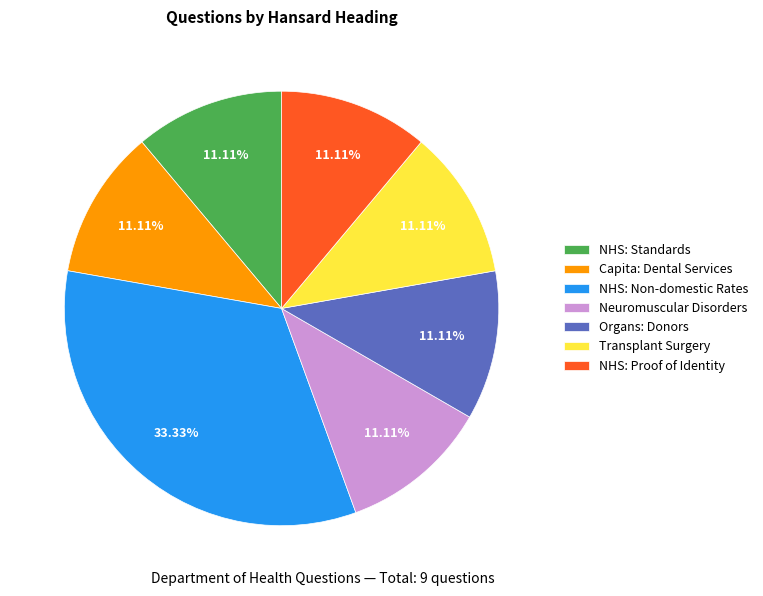

Does NHS: Proof of Identity account for over 50% of the chart?

No